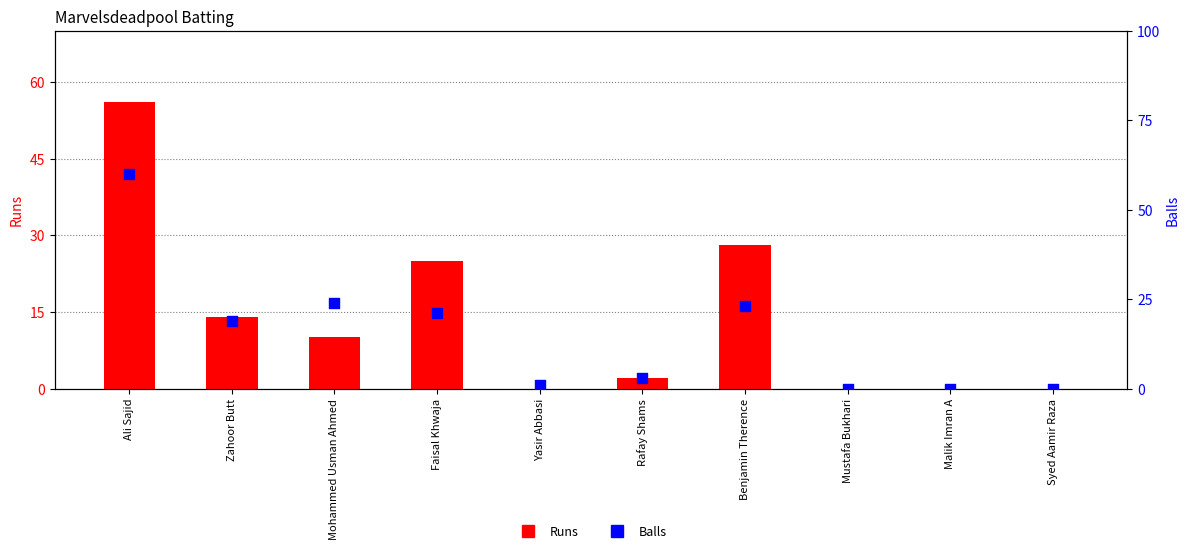

Is the value of Runs at Rafay Shams greater than the value of Balls at Mohammed Usman Ahmed?

No